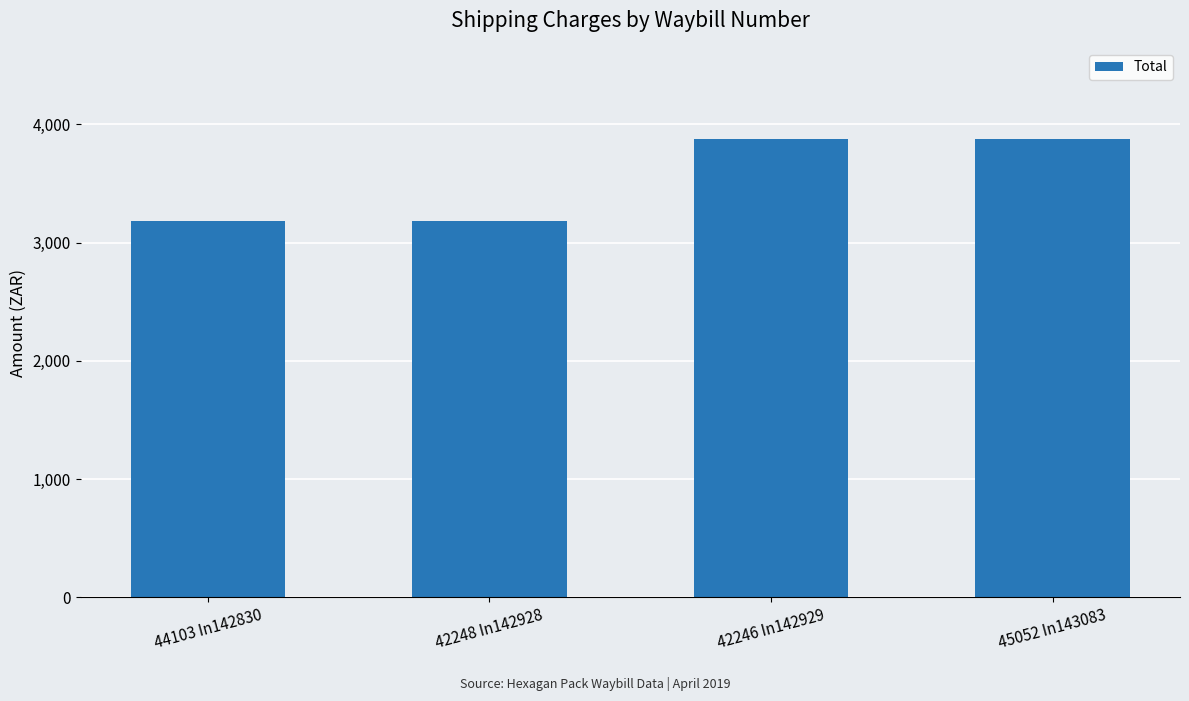

What is the maximum value shown in the chart?

3873.2